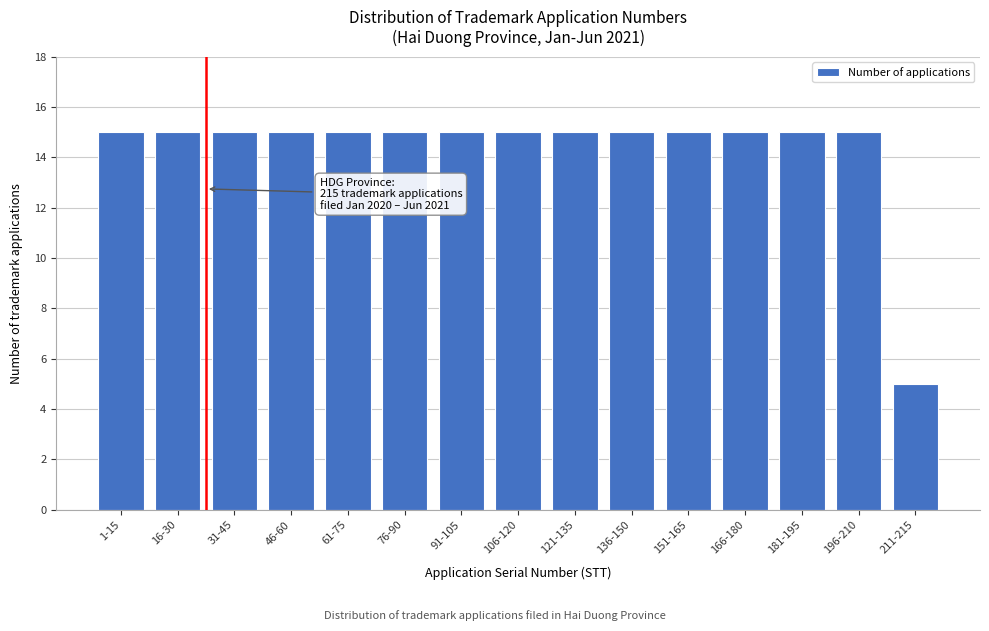

Reading left to right, what are all the values shown in this chart?

15	15	15	15	15	15	15	15	15	15	15	15	15	15	5